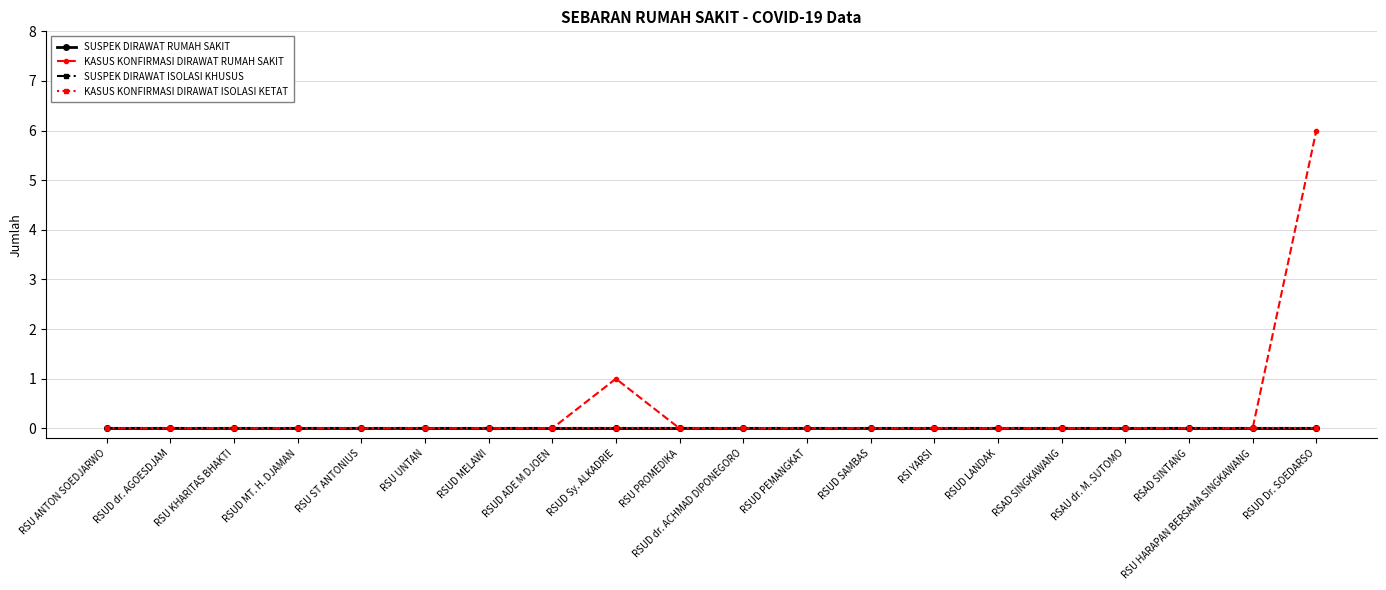

Is this an area chart (filled region under the line)?

No